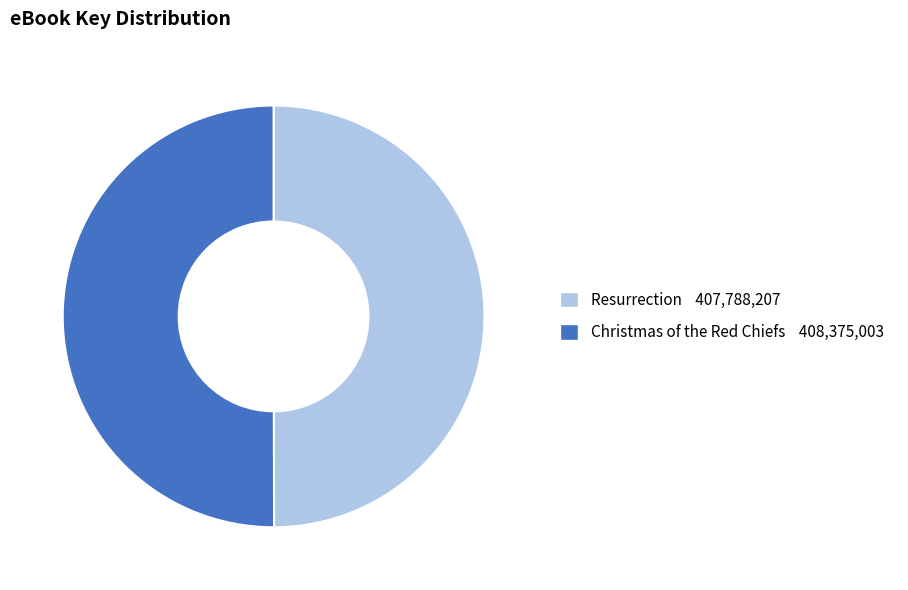

Combined, do Resurrection and Christmas of the Red Chiefs account for over 50%?

Yes